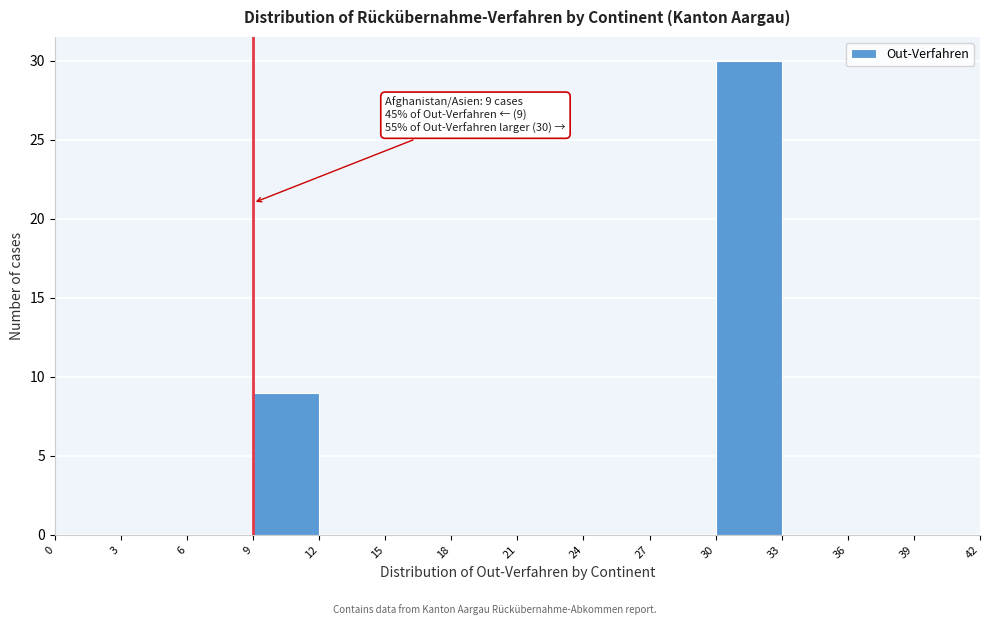

Which range on the x-axis has the tallest bar?

30 to 33